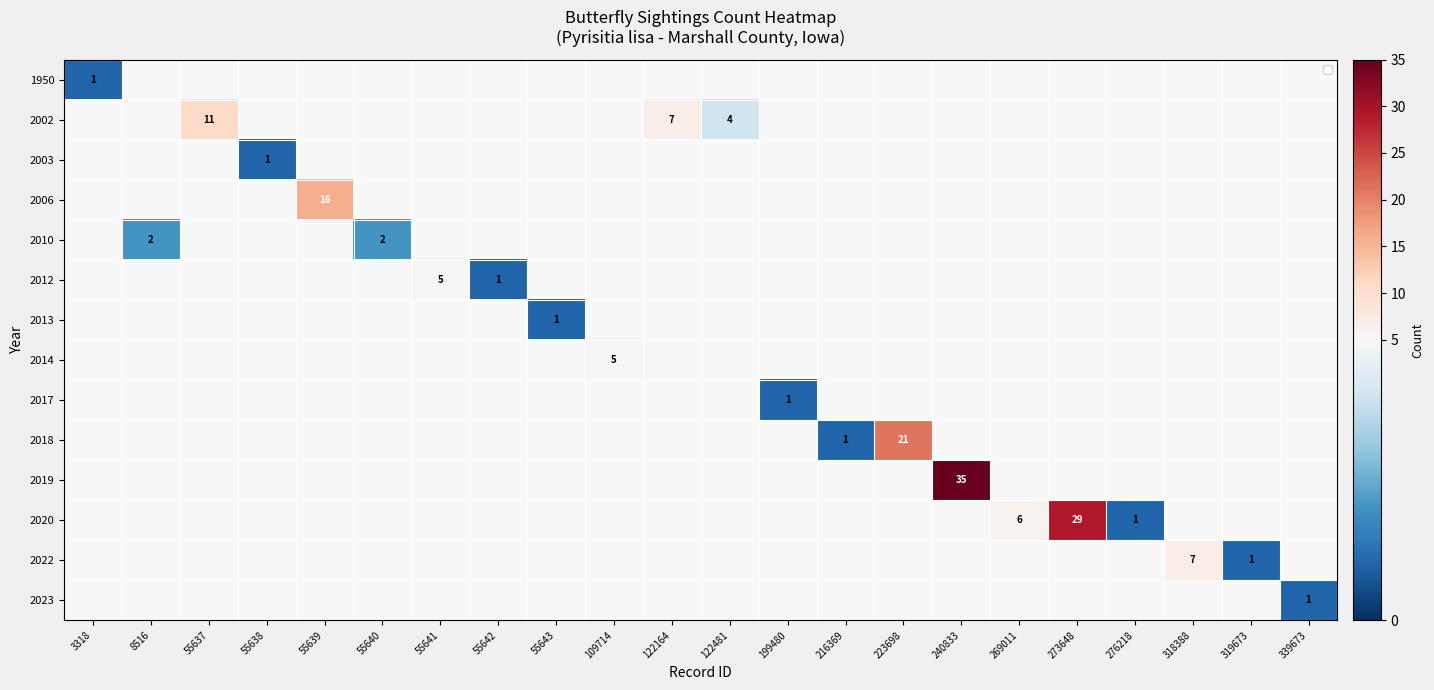

True or false: 2020 has a value of -17 at 122164.

False